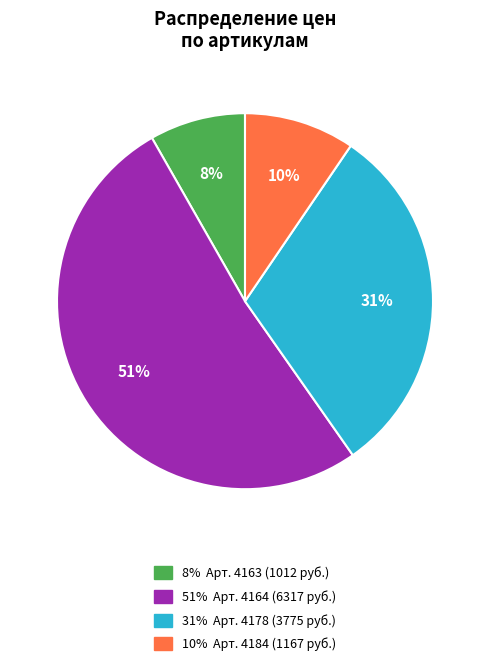

Does any single category account for the majority?

Yes